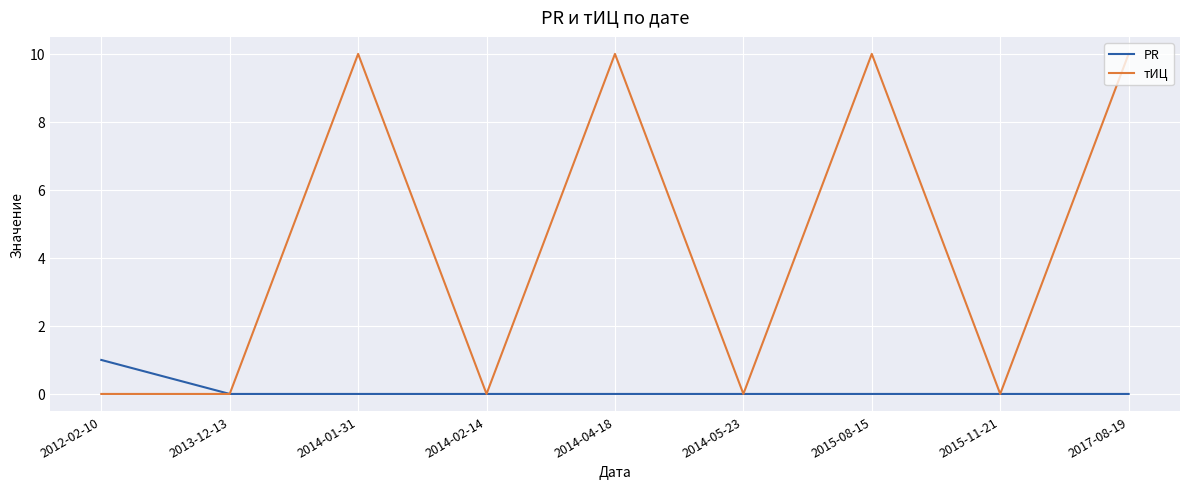

Which category has the highest value in the PR series?

2012-02-10